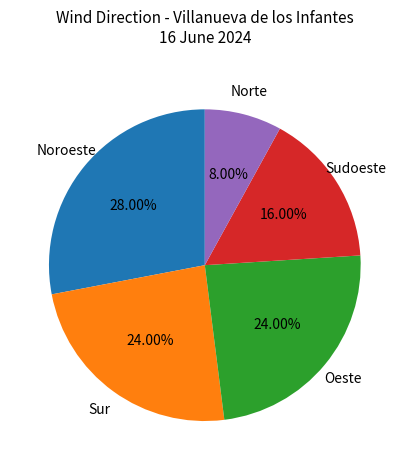

Is there a majority slice in this chart?

No